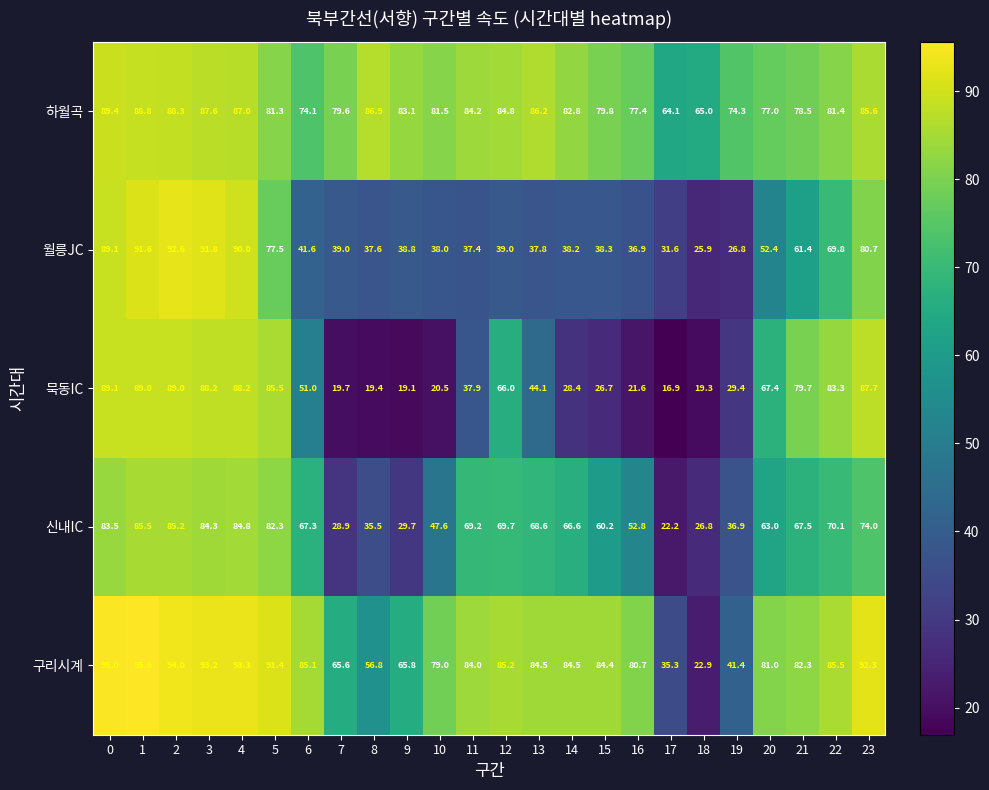

Is it true that 신내IC equals 66.6 at 14?

True